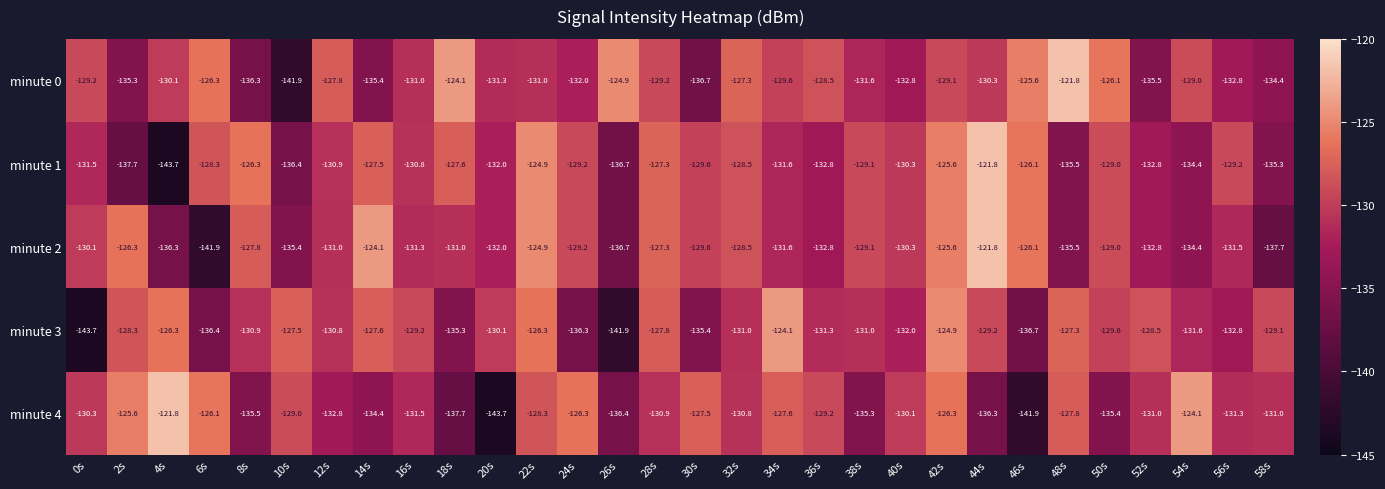

What is the greatest value displayed?

-121.8